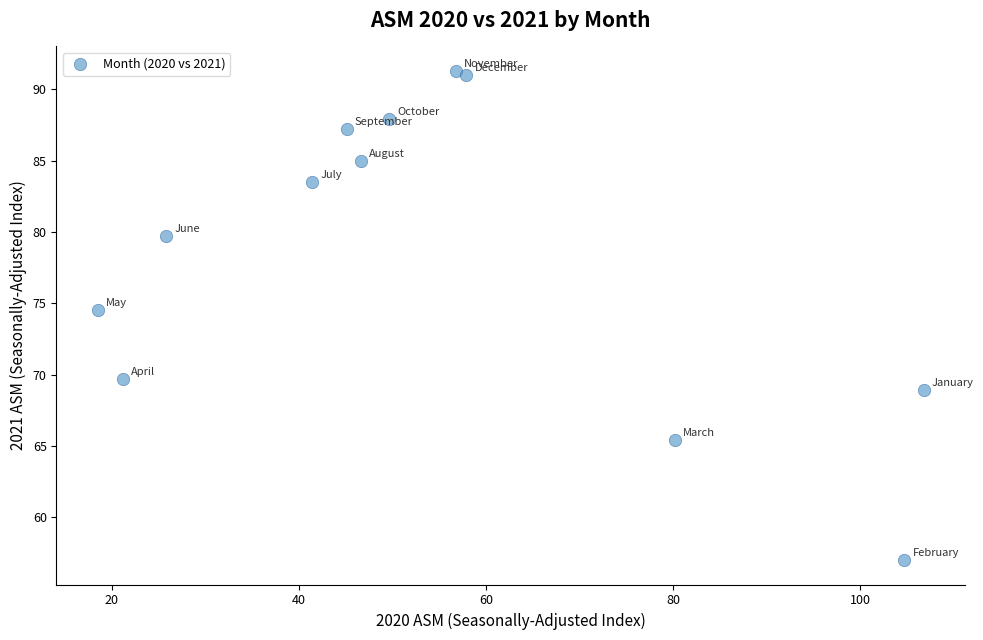

What Y value in the scatter plot is closest to 74?

74.5